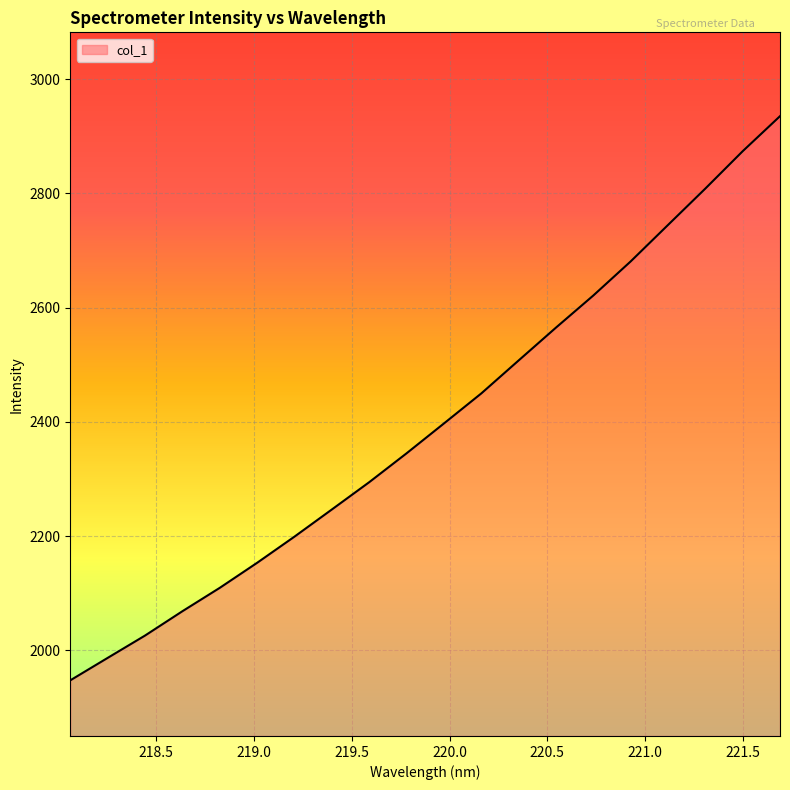

What is the difference between the maximum and minimum values?

987.5